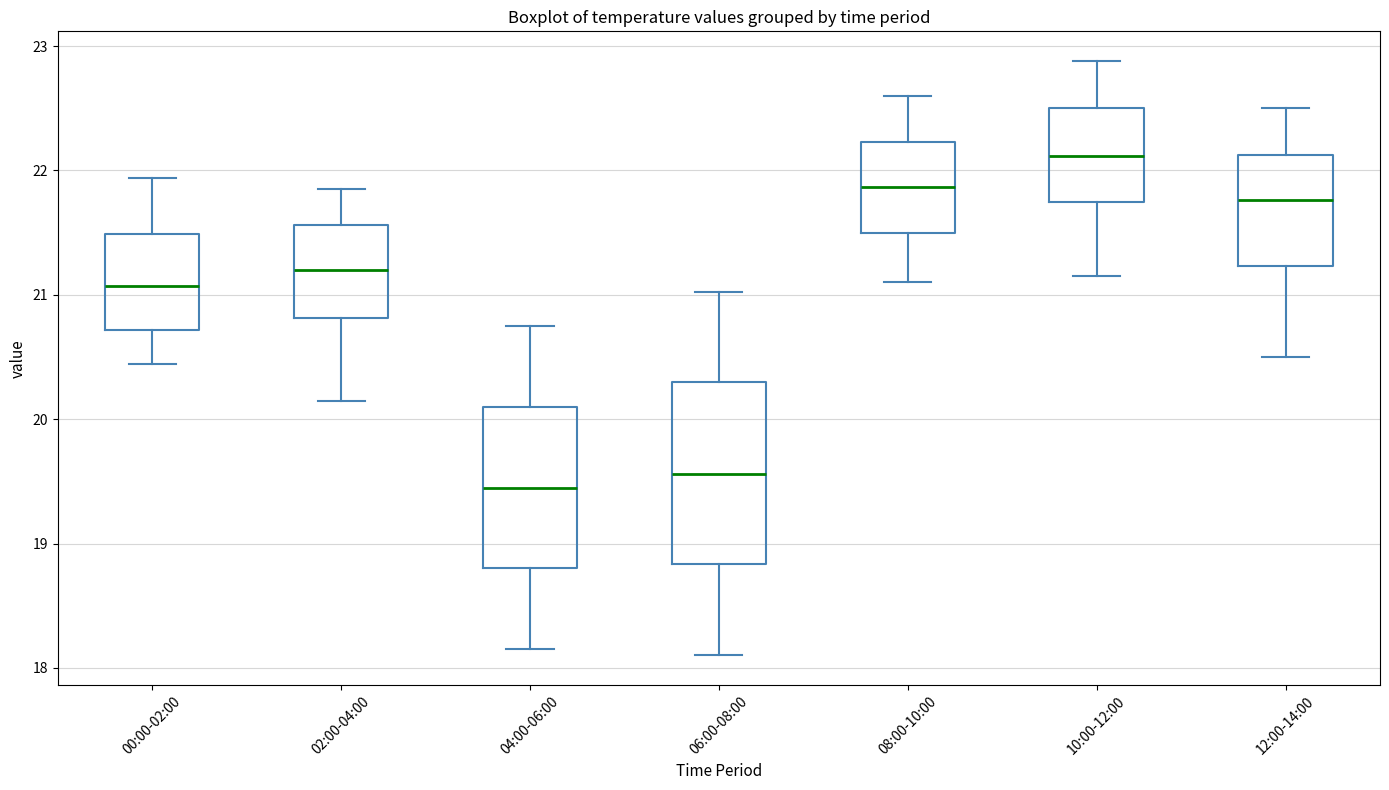

Where does the lower whisker of the box for 02:00-04:00 end on the y-axis? The values are not printed on the chart, so give them approximately, as read against the axis.

20.2